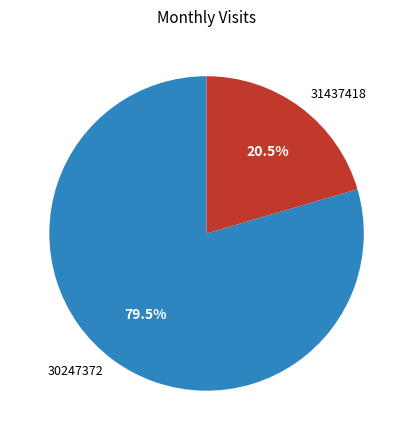

Which slice is the largest?

30247372